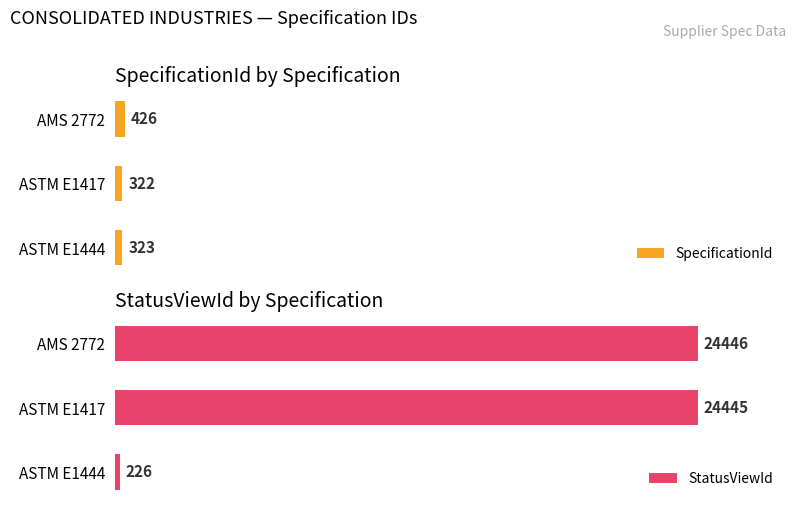

Is it true that StatusViewId equals 35905 at 1?

False